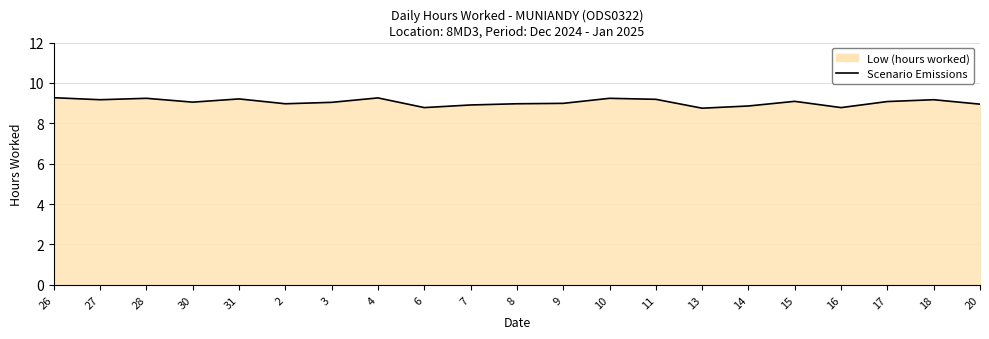

What is the change in value from 3 to 16?

-0.3